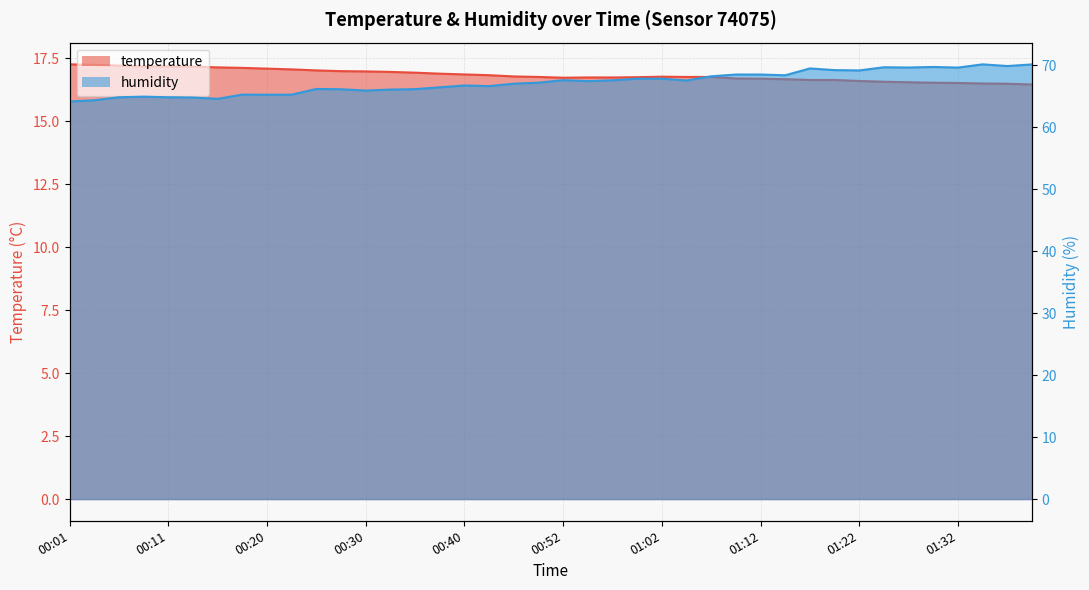

How many lines are shown in the chart?

2